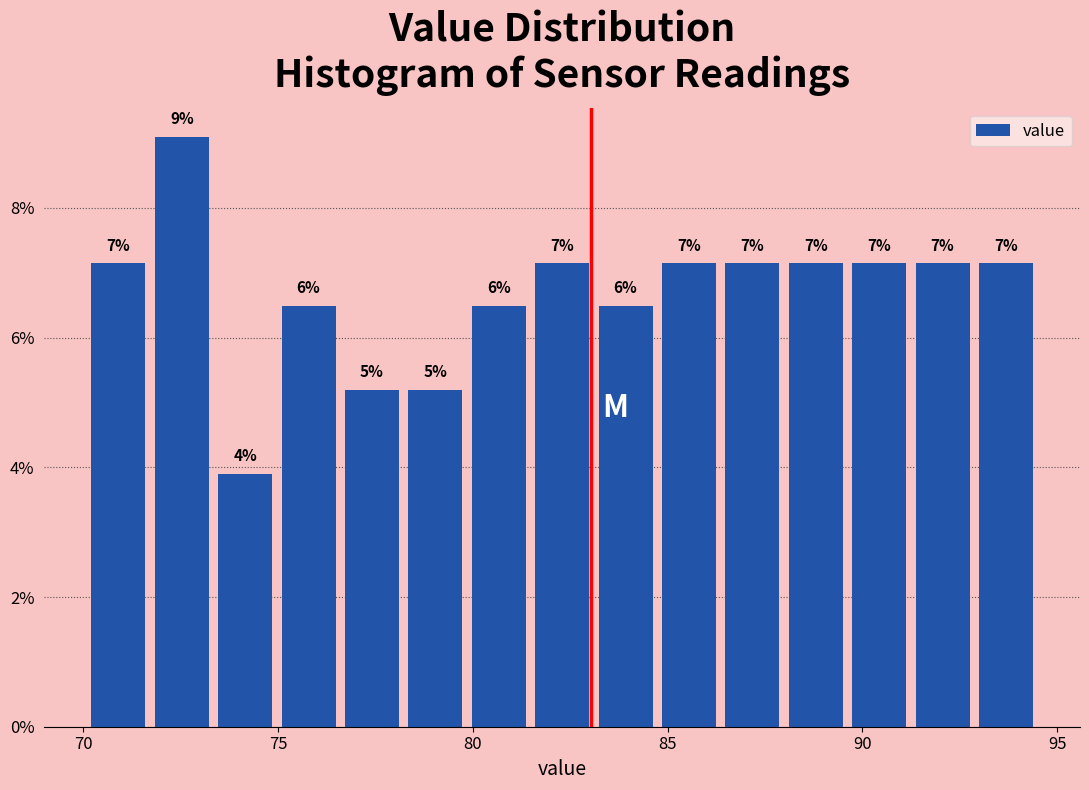

Read against the x-axis, roughly where is the centre of the tallest bar?

72.5